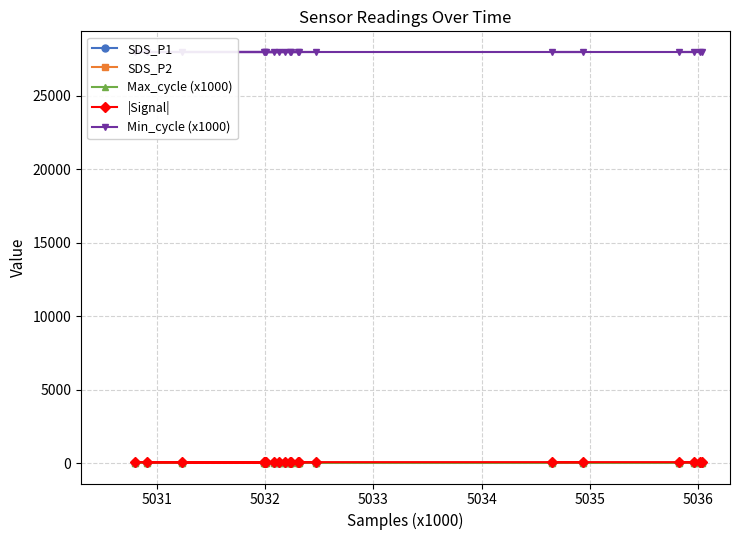

How many values in the SDS_P1 series are below 34?

10